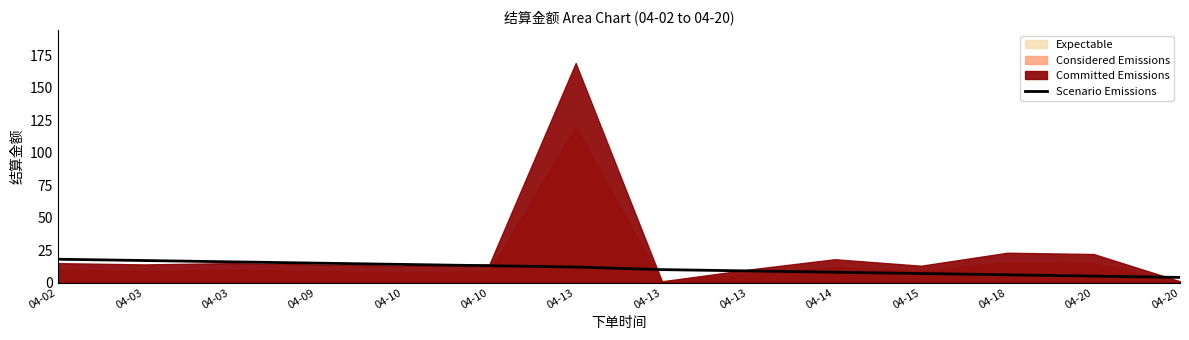

The chart shows a value of 4 at 04-20. True or false?

True